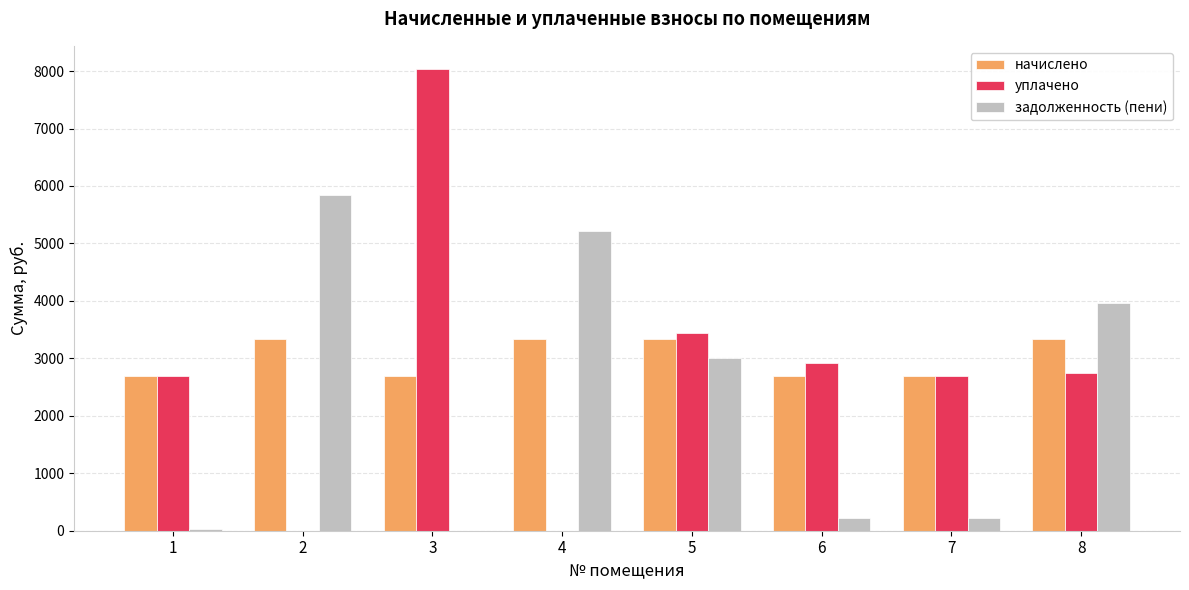

Which series has the largest total across all categories?

начислено